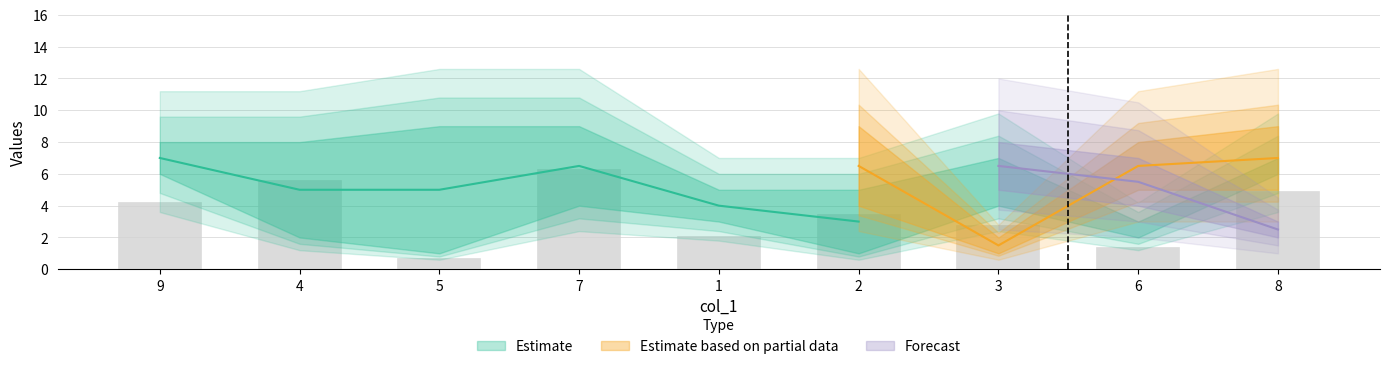

What is the label of the 8th bar from the right?

4